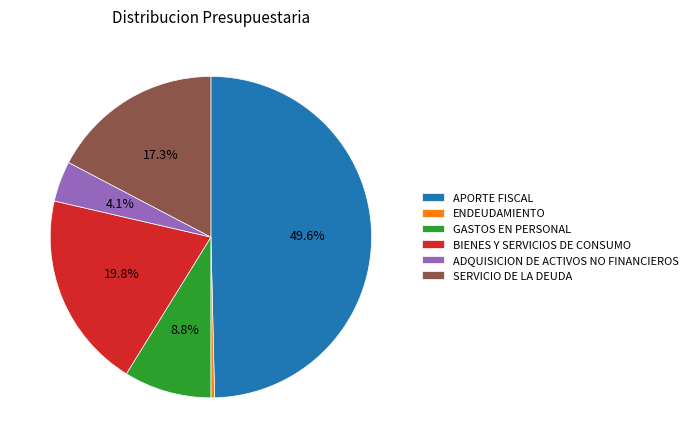

To the nearest percent, what percentage of the pie is SERVICIO DE LA DEUDA?

17%